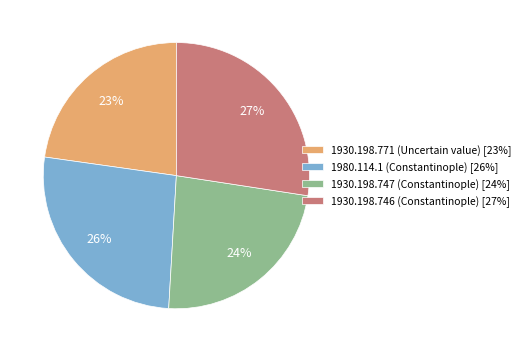

True or false: 1930.198.747 (Constantinople) accounts for 11% of the total.

False